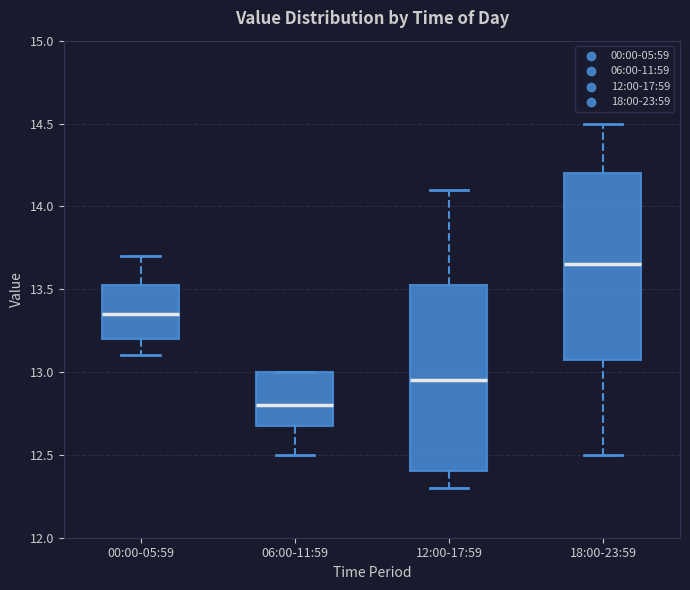

Where is the lower edge of the box for 18:00-23:59 on the y-axis? The values are not printed on the chart, so give them approximately, as read against the axis.

13.10